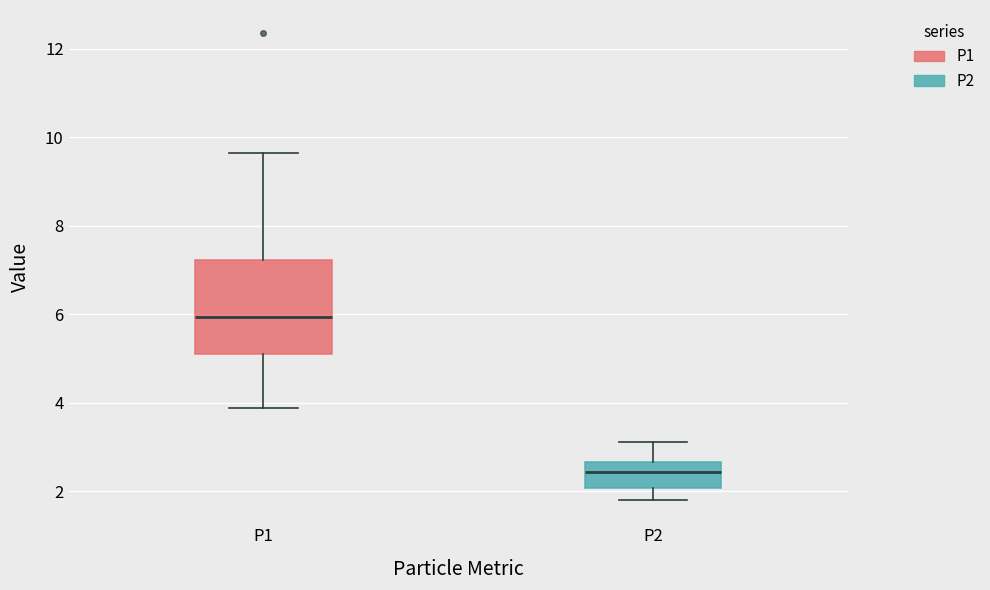

Comparing the boxes themselves (not the whiskers), which one is the tallest?

P1